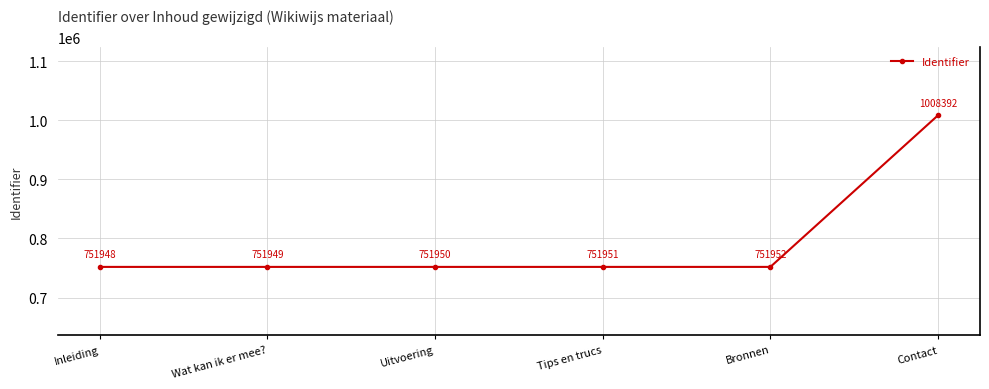

What is the ratio of the value at Tips en trucs to the value at Wat kan ik er mee??

1.0